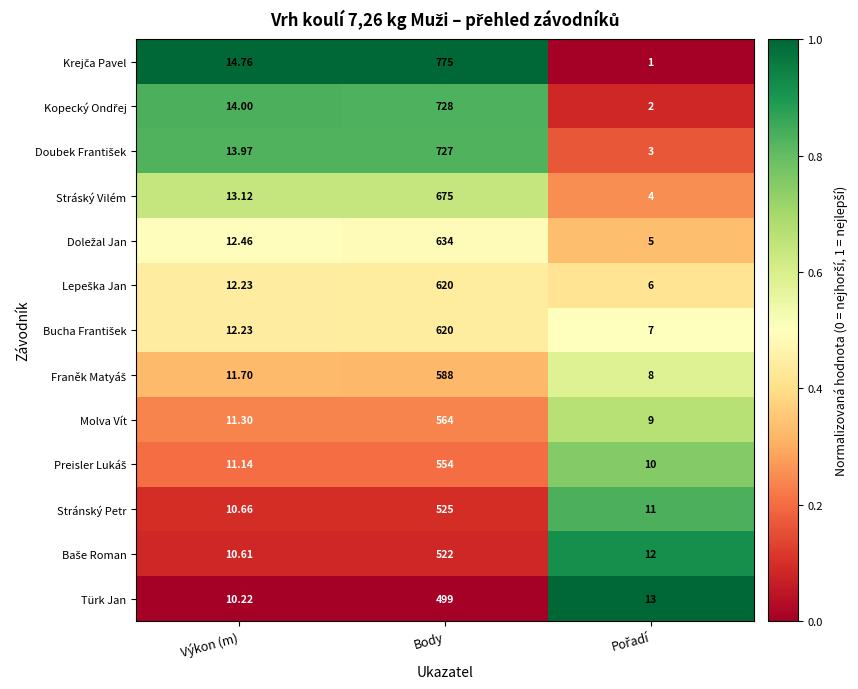

At which label does Molva Vít reach its peak?

Body